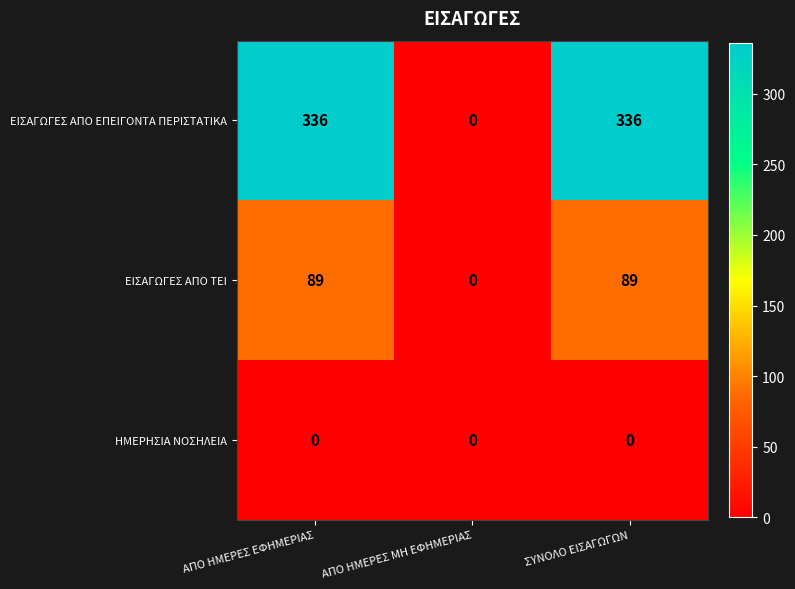

Reading right to left, transcribe all the data shown in this chart.

ΕΙΣΑΓΩΓΕΣ ΑΠΟ ΕΠΕΙΓΟΝΤΑ ΠΕΡΙΣΤΑΤΙΚΑ: ΣΥΝΟΛΟ ΕΙΣΑΓΩΓΩΝ=336	ΑΠΟ ΗΜΕΡΕΣ ΜΗ ΕΦΗΜΕΡΙΑΣ=0	ΑΠΟ ΗΜΕΡΕΣ ΕΦΗΜΕΡΙΑΣ=336
ΕΙΣΑΓΩΓΕΣ ΑΠΟ ΤΕΙ: ΣΥΝΟΛΟ ΕΙΣΑΓΩΓΩΝ=89	ΑΠΟ ΗΜΕΡΕΣ ΜΗ ΕΦΗΜΕΡΙΑΣ=0	ΑΠΟ ΗΜΕΡΕΣ ΕΦΗΜΕΡΙΑΣ=89
ΗΜΕΡΗΣΙΑ ΝΟΣΗΛΕΙΑ: ΣΥΝΟΛΟ ΕΙΣΑΓΩΓΩΝ=0	ΑΠΟ ΗΜΕΡΕΣ ΜΗ ΕΦΗΜΕΡΙΑΣ=0	ΑΠΟ ΗΜΕΡΕΣ ΕΦΗΜΕΡΙΑΣ=0